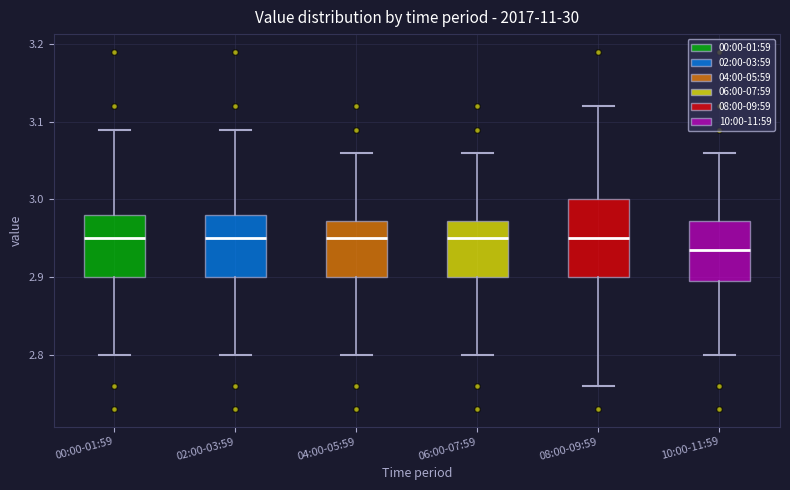

Reading left to right, read every box against the y-axis: the position of its median line, the range the box covers, and the ends of its whiskers. The values are not printed on the chart, so give them approximately, as read against the axis.

00:00-01:59: median 2.95, box 2.90 to 2.98, whiskers 2.80 to 3.09
02:00-03:59: median 2.95, box 2.90 to 2.98, whiskers 2.80 to 3.09
04:00-05:59: median 2.95, box 2.90 to 2.97, whiskers 2.80 to 3.06
06:00-07:59: median 2.95, box 2.90 to 2.97, whiskers 2.80 to 3.06
08:00-09:59: median 2.95, box 2.90 to 3.00, whiskers 2.76 to 3.12
10:00-11:59: median 2.94, box 2.90 to 2.97, whiskers 2.80 to 3.06